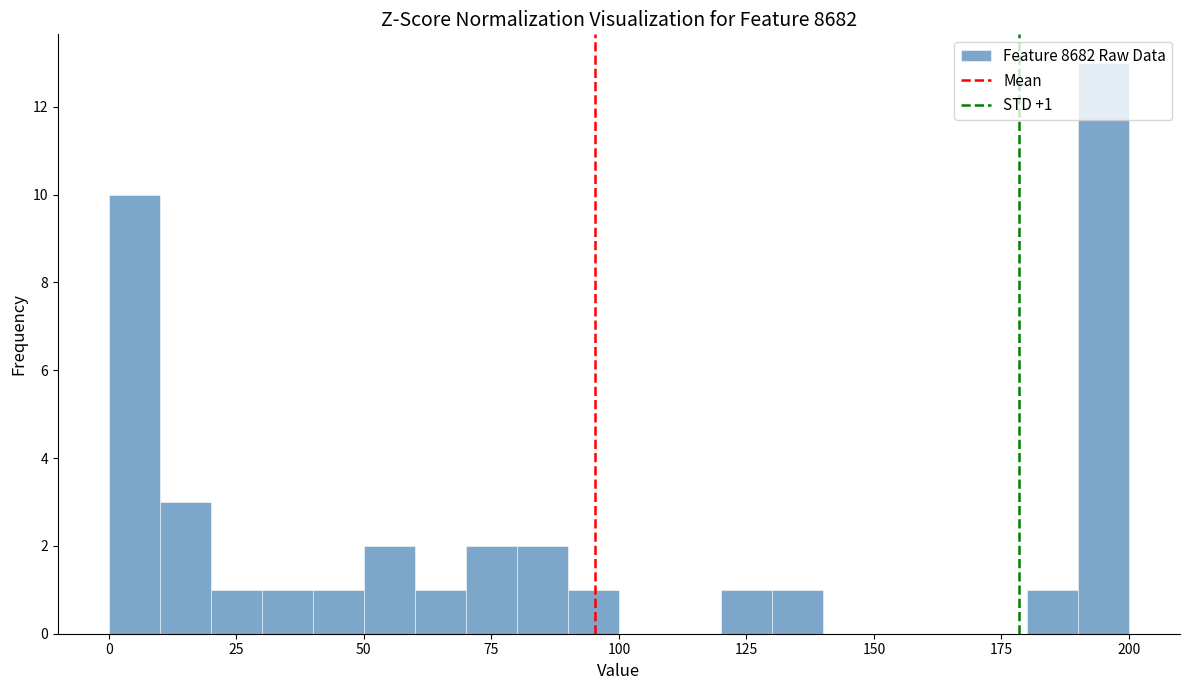

Read against the x-axis, roughly where is the centre of the tallest bar?

195